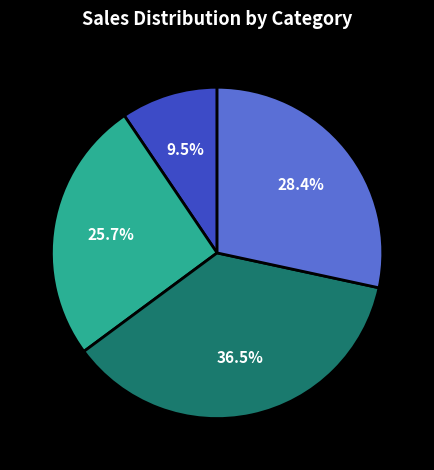

Is there any slice that represents more than half of the pie?

No